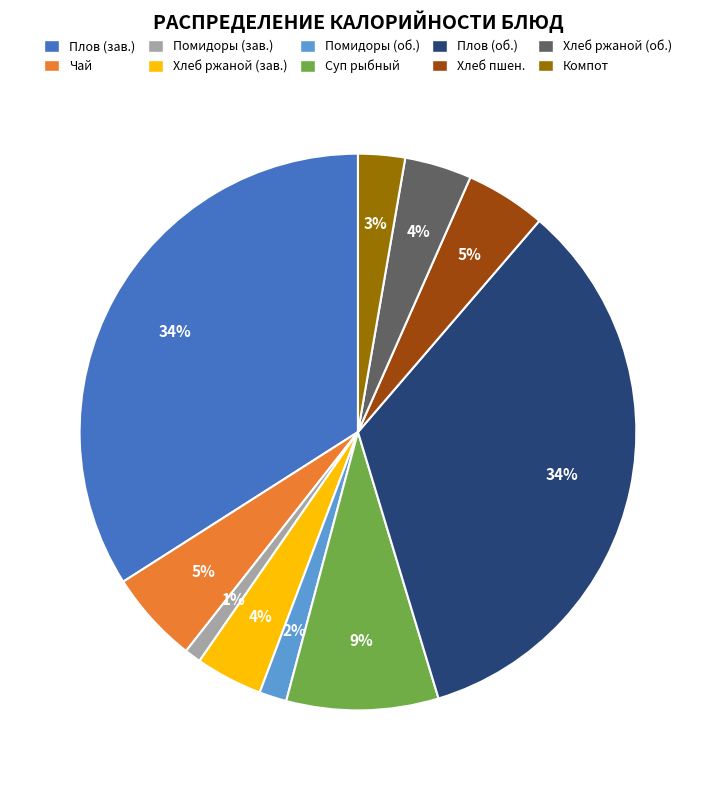

Count the number of slices in the pie.

10